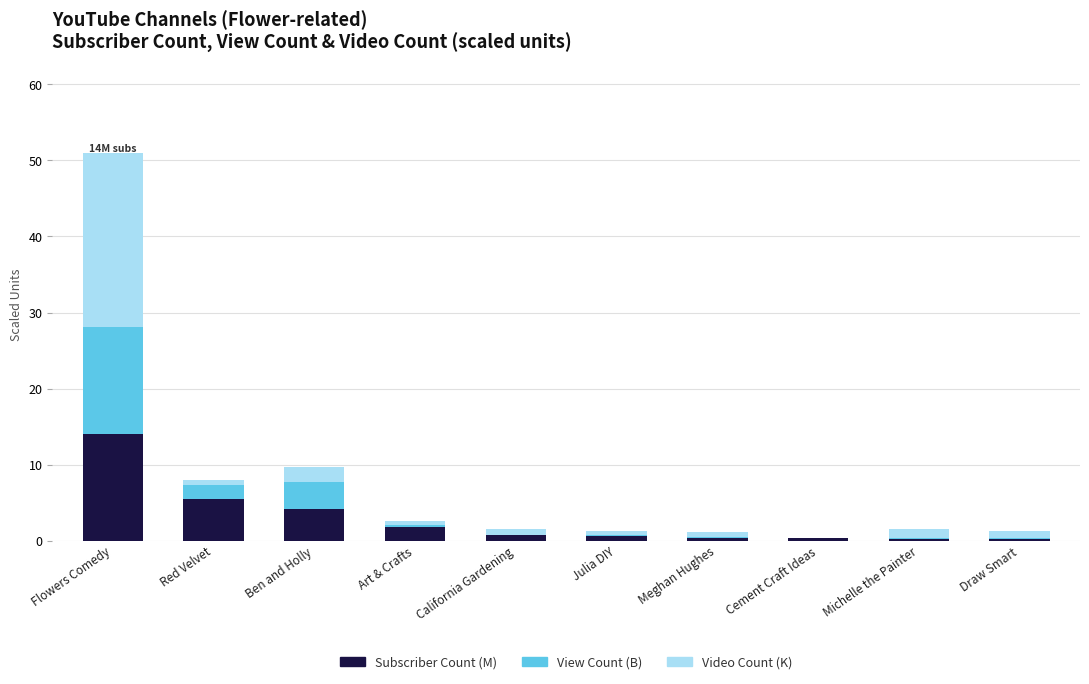

What is the highest value of the Subscriber Count (M) series?

14.0